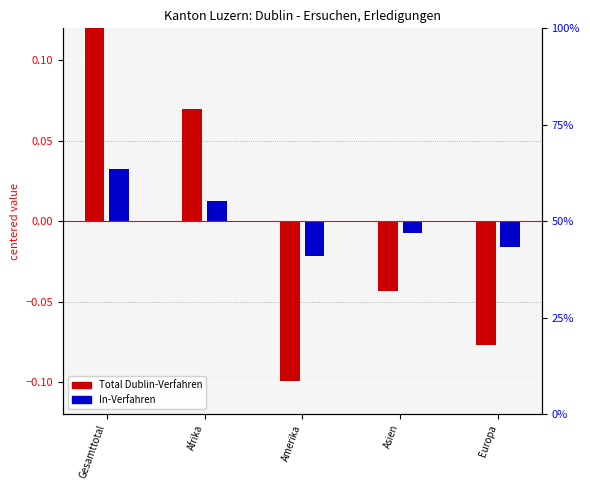

What is the smallest value displayed?

-0.1